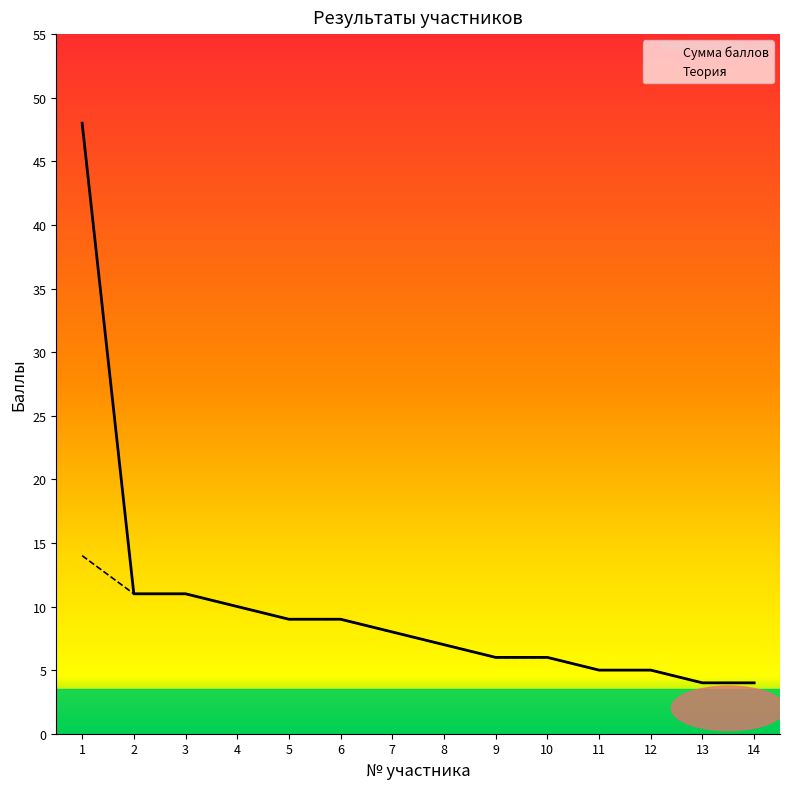

True or false: Сумма баллов and Теория intersect in this chart.

False